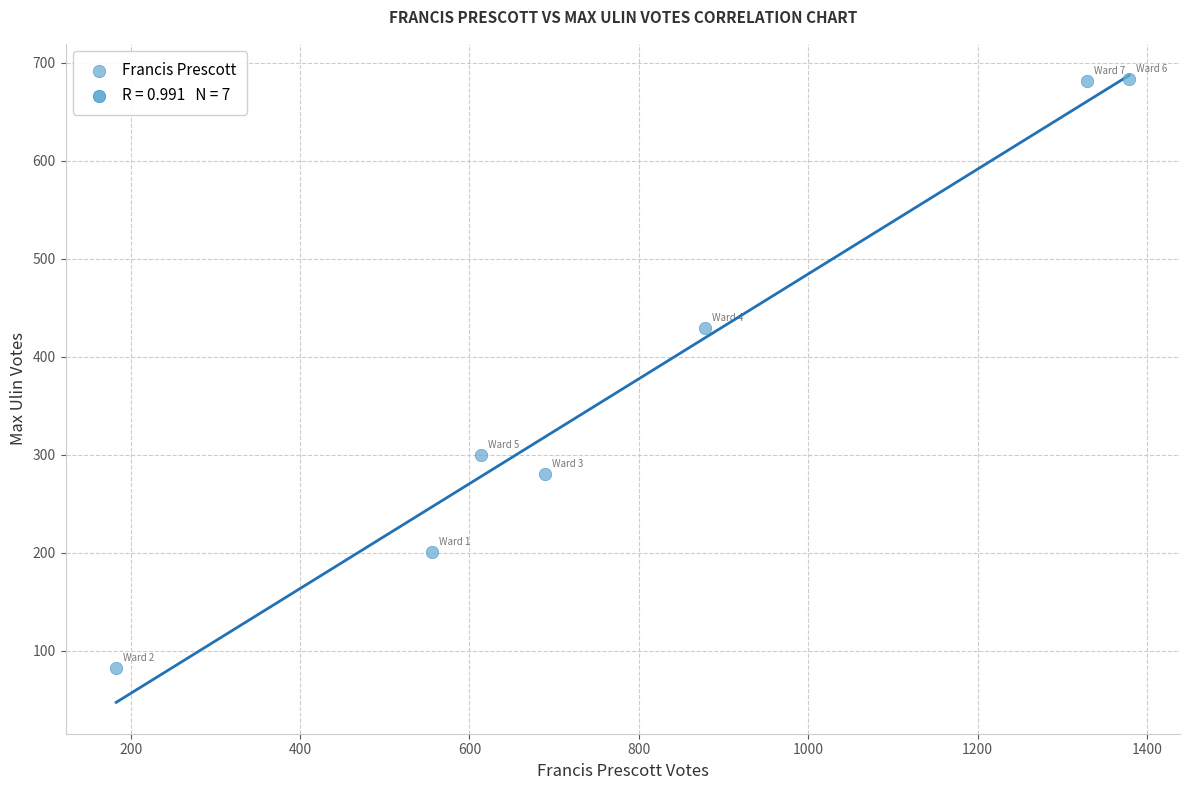

What is the range of X values (max minus min)?

1196